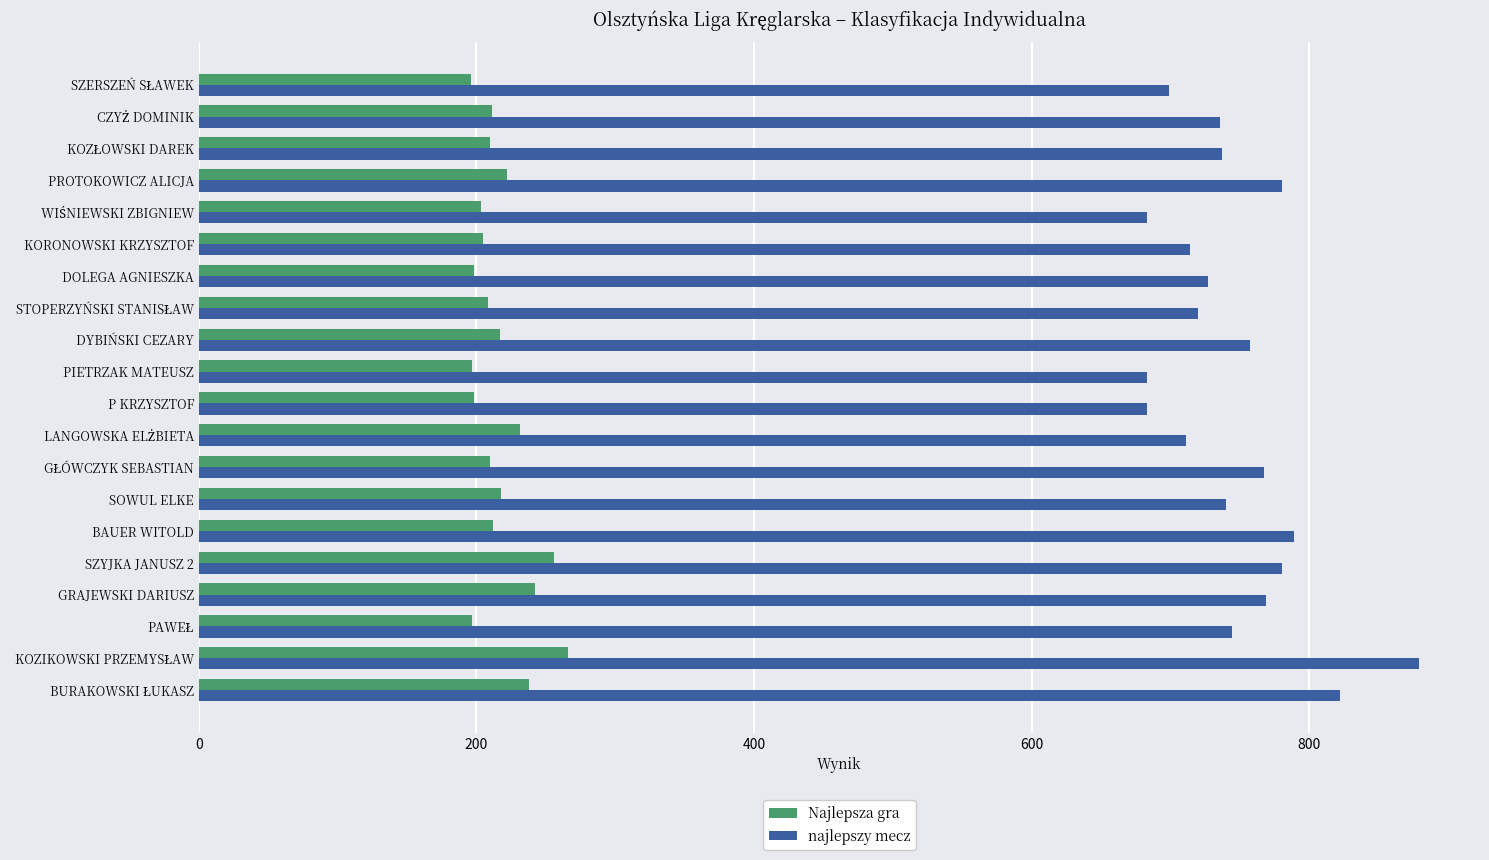

At how many categories does at least one series exceed 869?

1